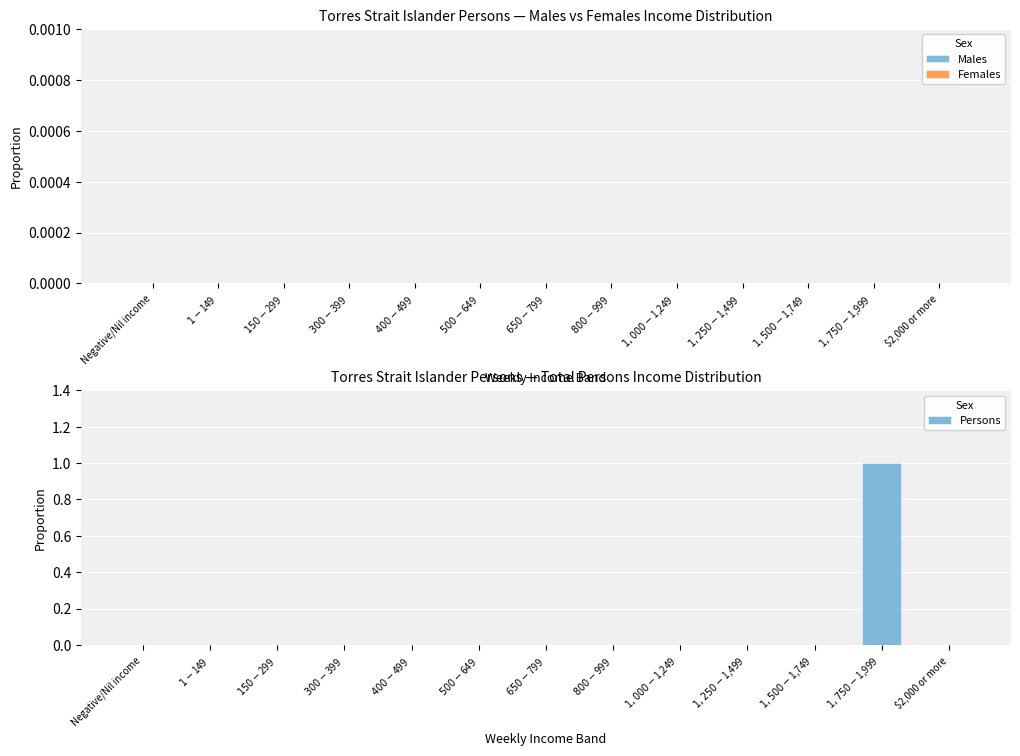

Is it true that the value at $2,000 or more is 0?

True